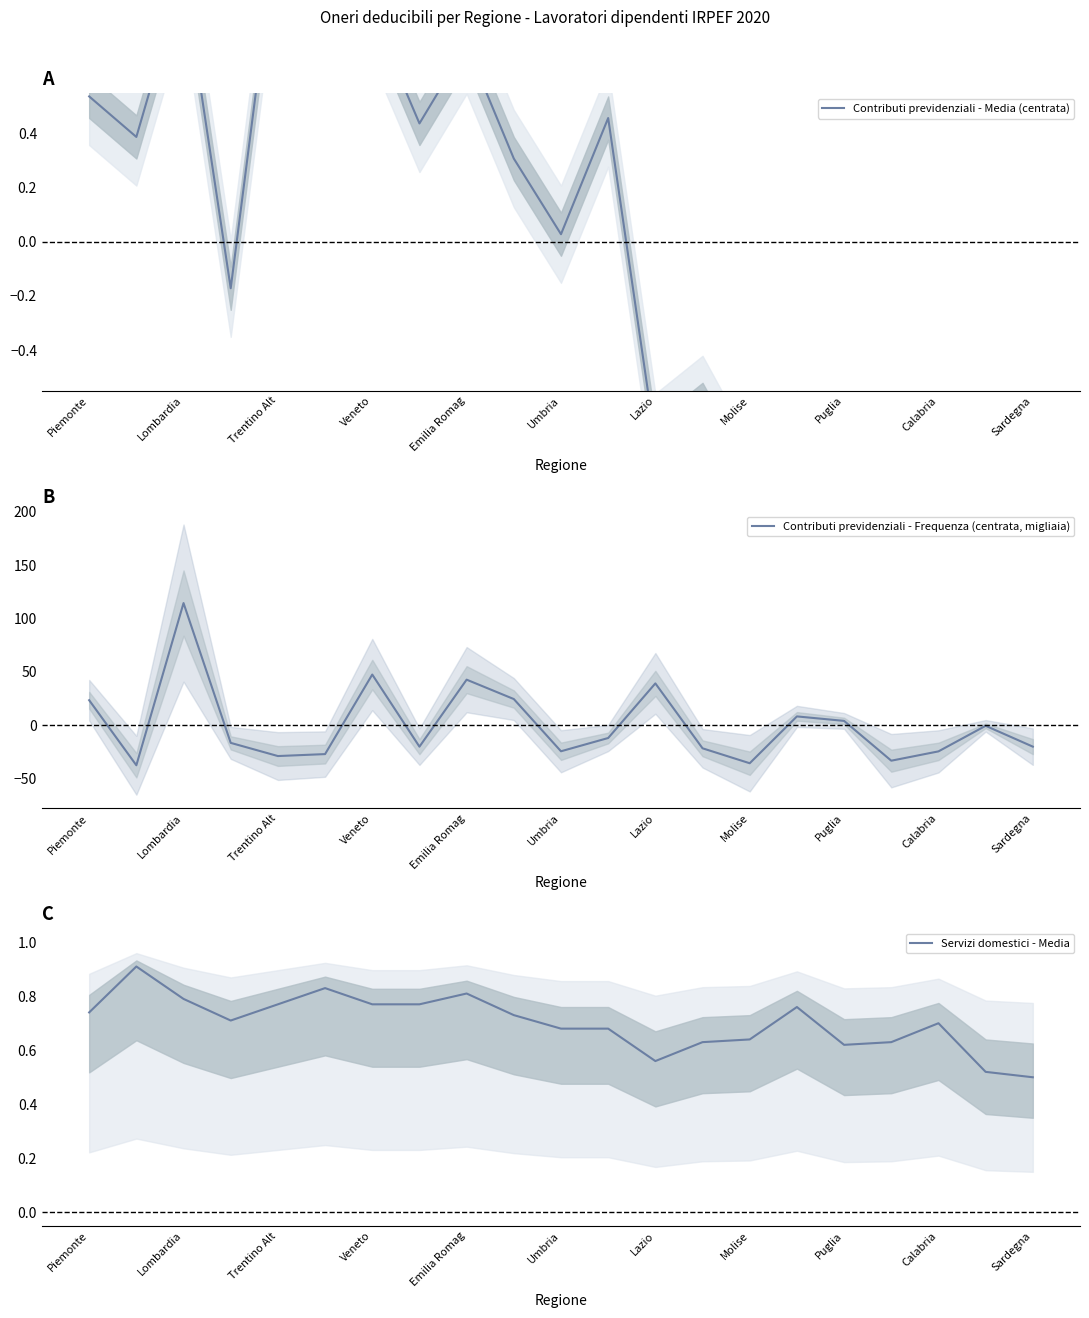

How many values in the Contributi previdenziali - Frequenza (centrata, migliaia) series are below -16?

11